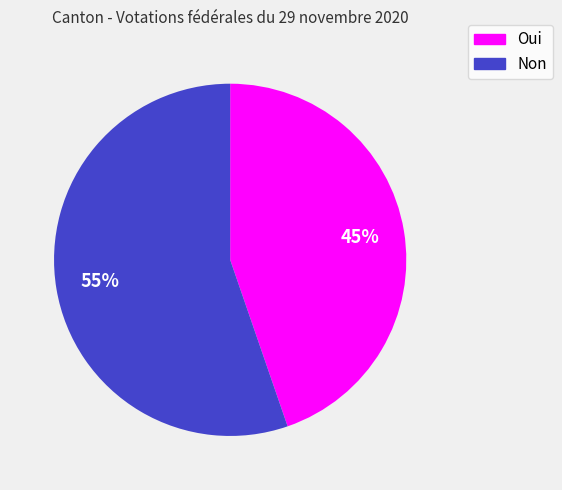

What is the smallest slice in the pie chart?

Oui